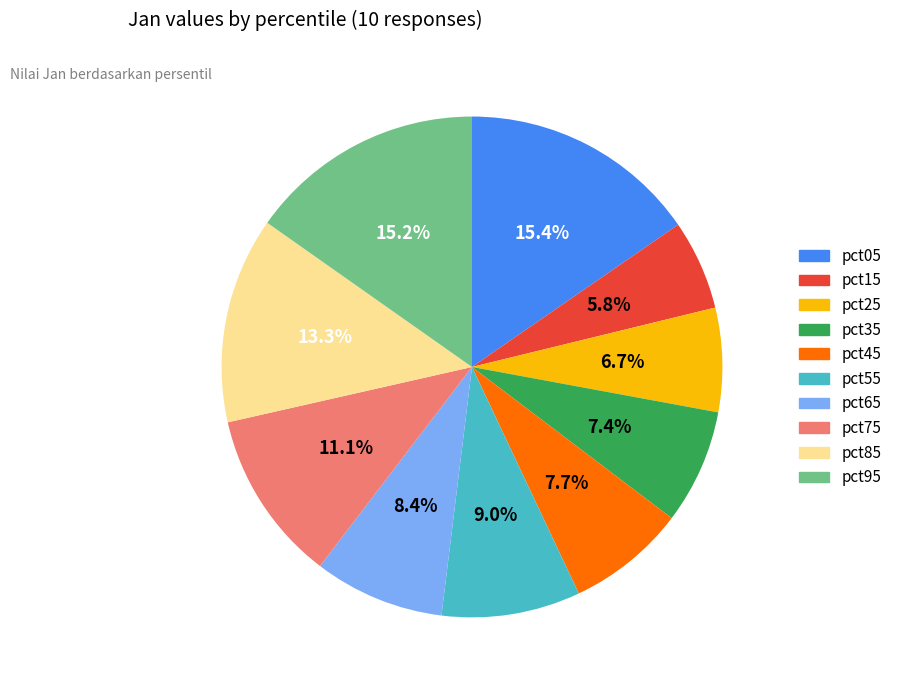

Which category has the smallest portion of the pie?

pct15